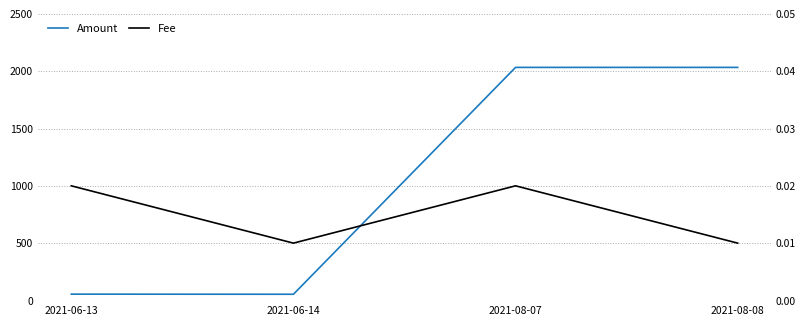

What is the difference between the maximum and minimum values in the Amount series?

1979.3